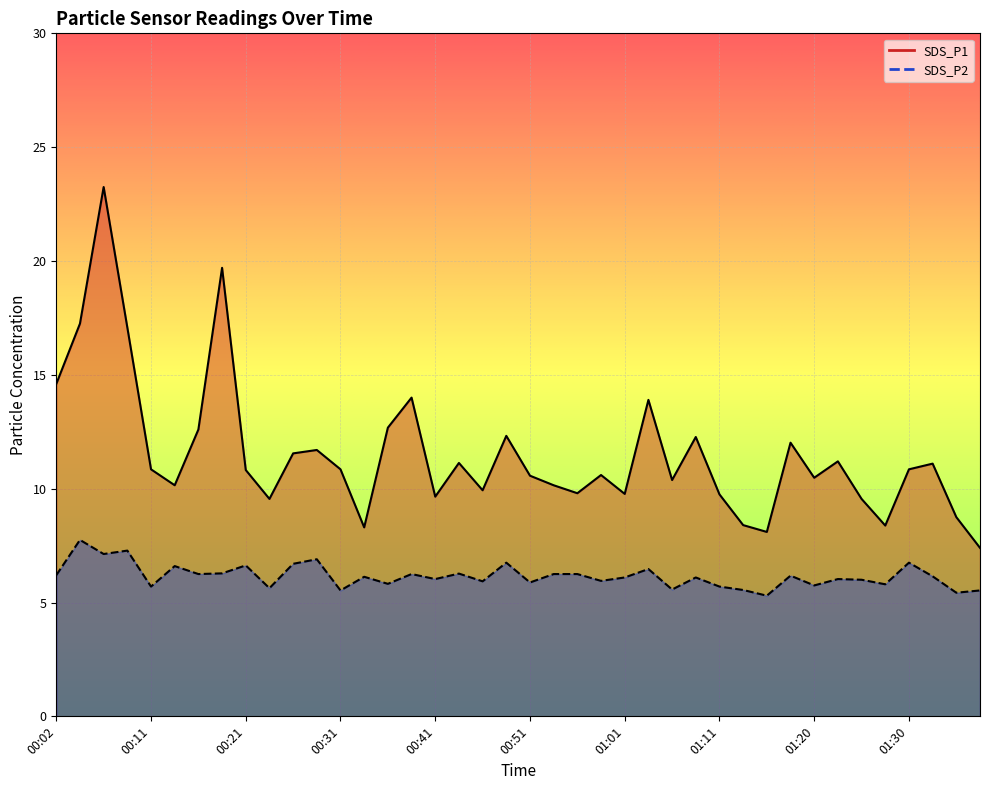

What is the label of the 16th point from the left?

00:39